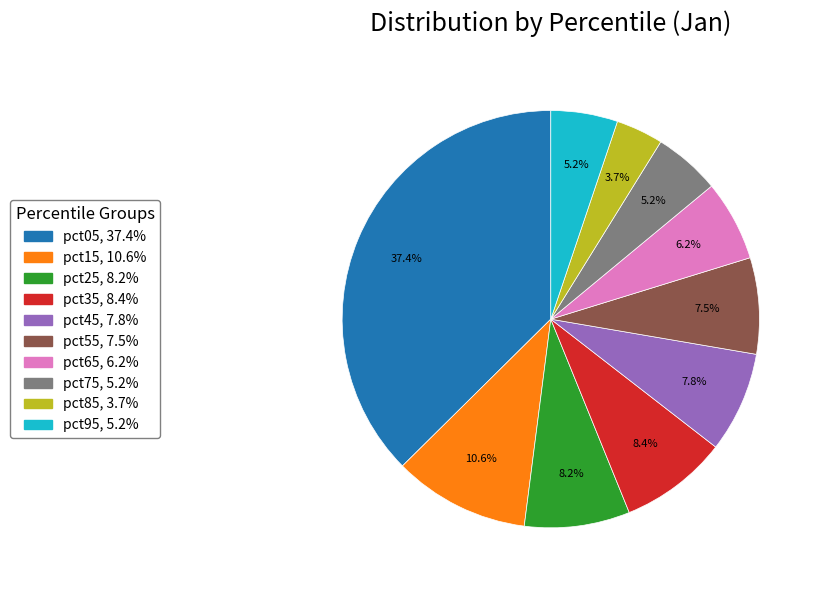

How many segments does this pie chart have?

10